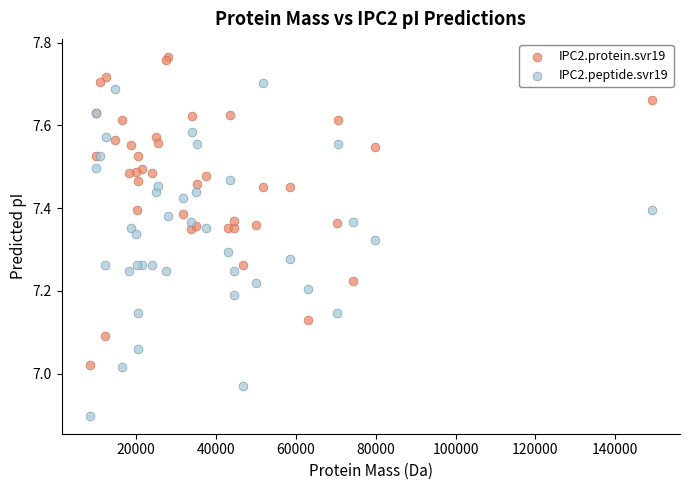

Which series has the largest Y range (max minus min)?

IPC2.peptide.svr19